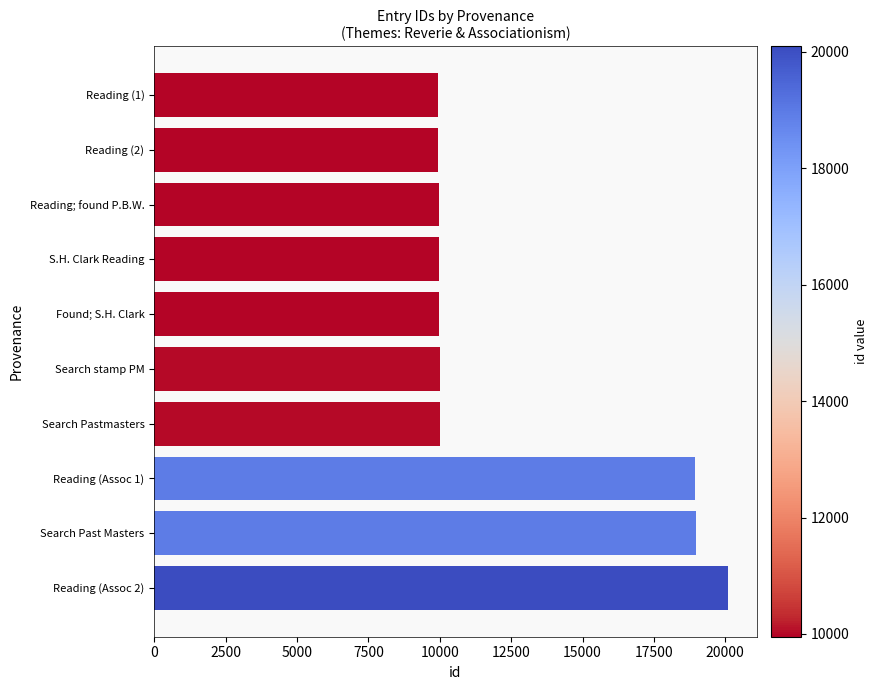

Which label corresponds to the largest value in the chart?

Reading (Assoc 2)